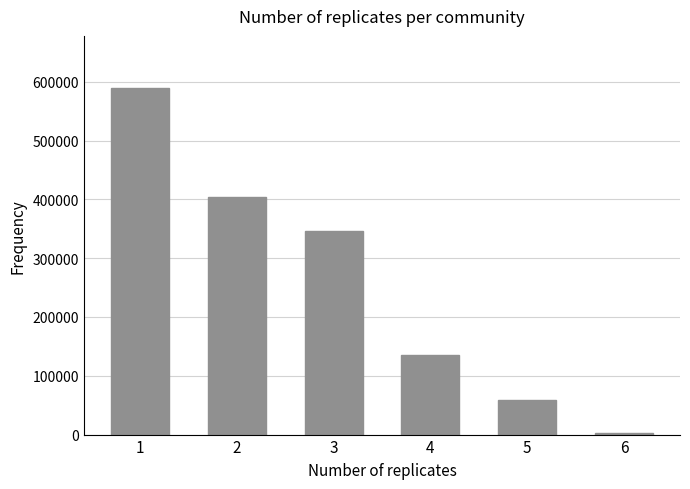

How many data points does each series have?

6